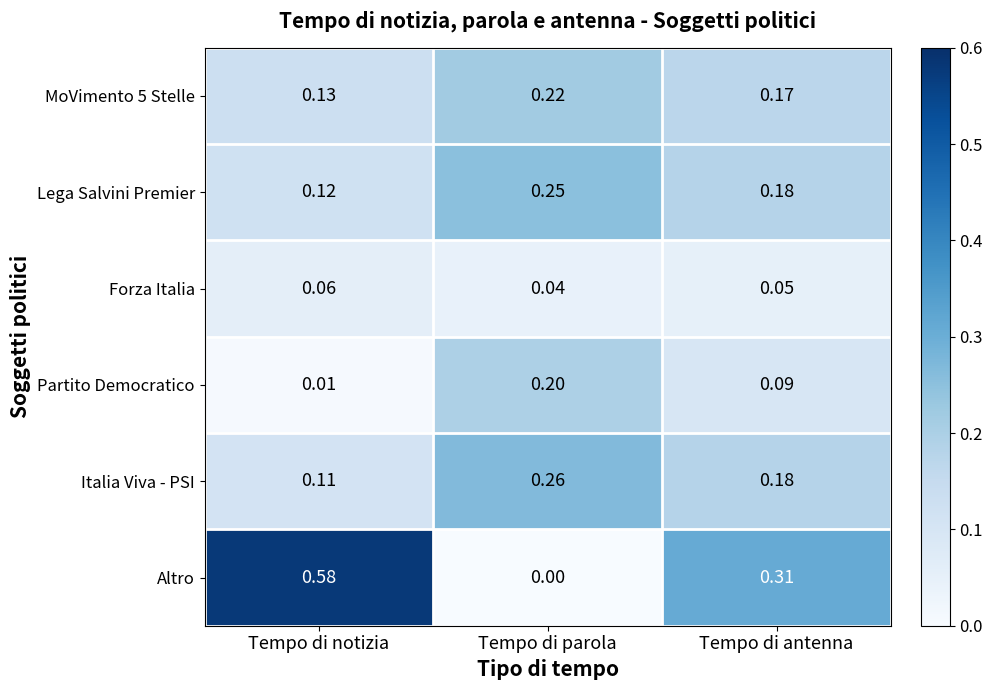

Rank the series at Tempo di parola from lowest to highest value.

Altro, Forza Italia, Partito Democratico, MoVimento 5 Stelle, Lega Salvini Premier, Italia Viva - PSI